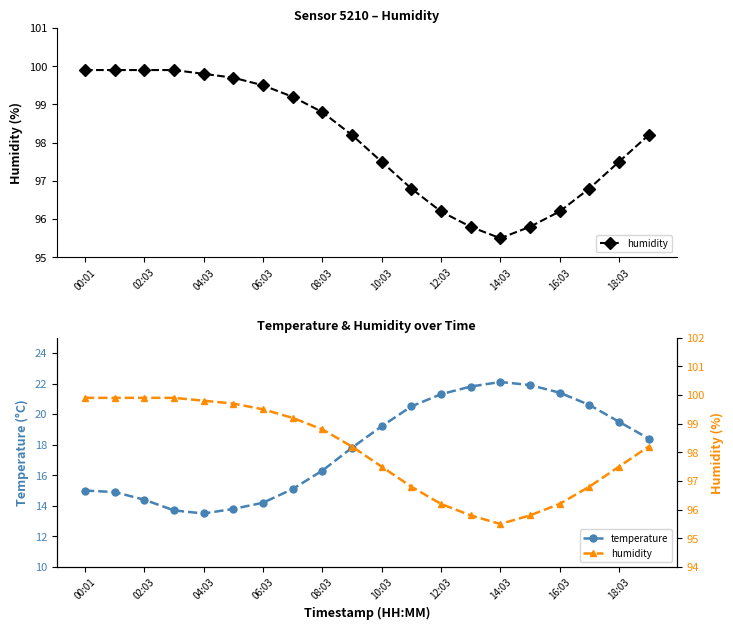

What is the average value of the temperature series?

17.8